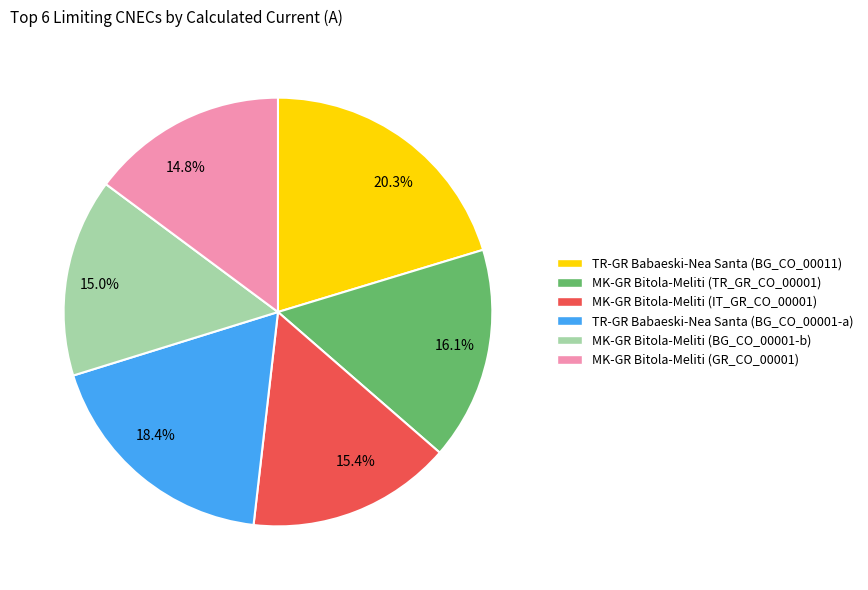

What is the largest slice in the pie chart?

20.3%